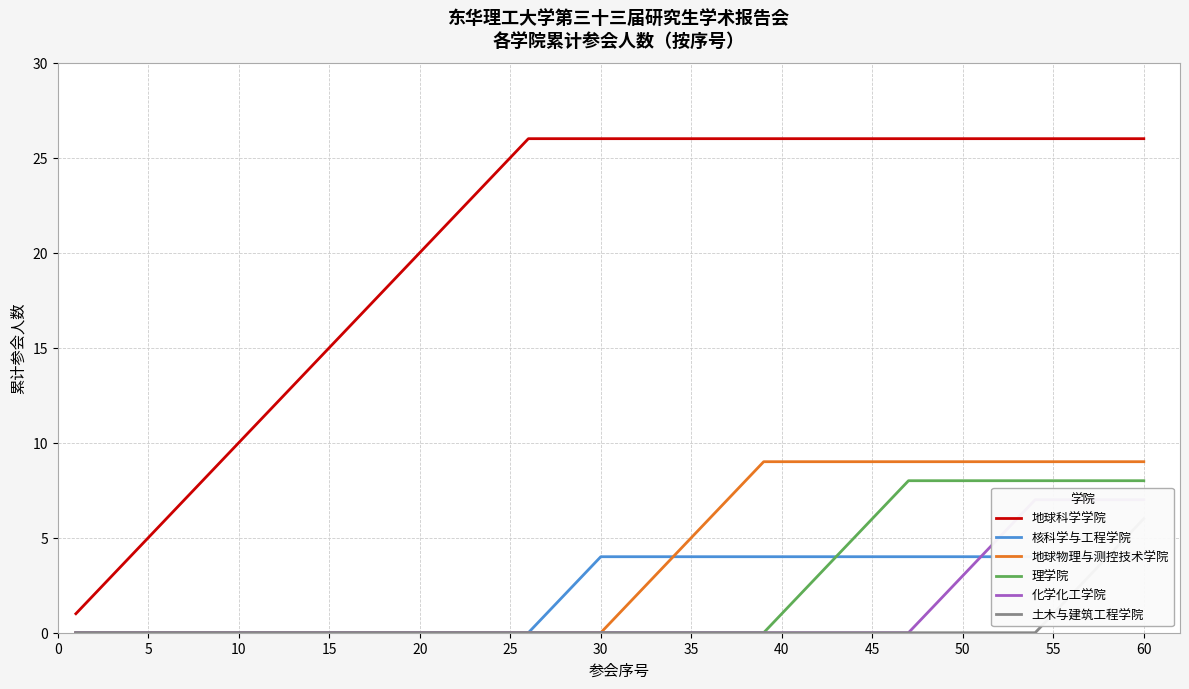

Is the value of 核科学与工程学院 at 1 greater than the value of 地球科学学院 at 2?

No